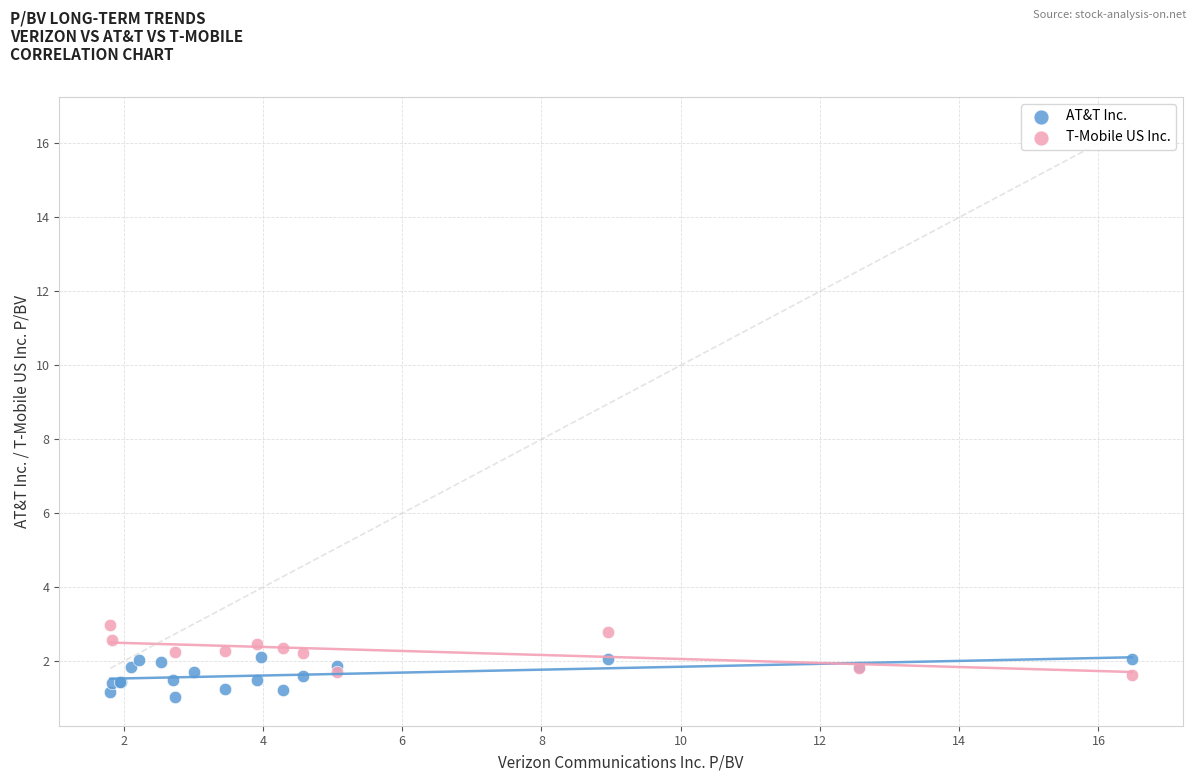

Which series contains the highest Y value?

T-Mobile US Inc.